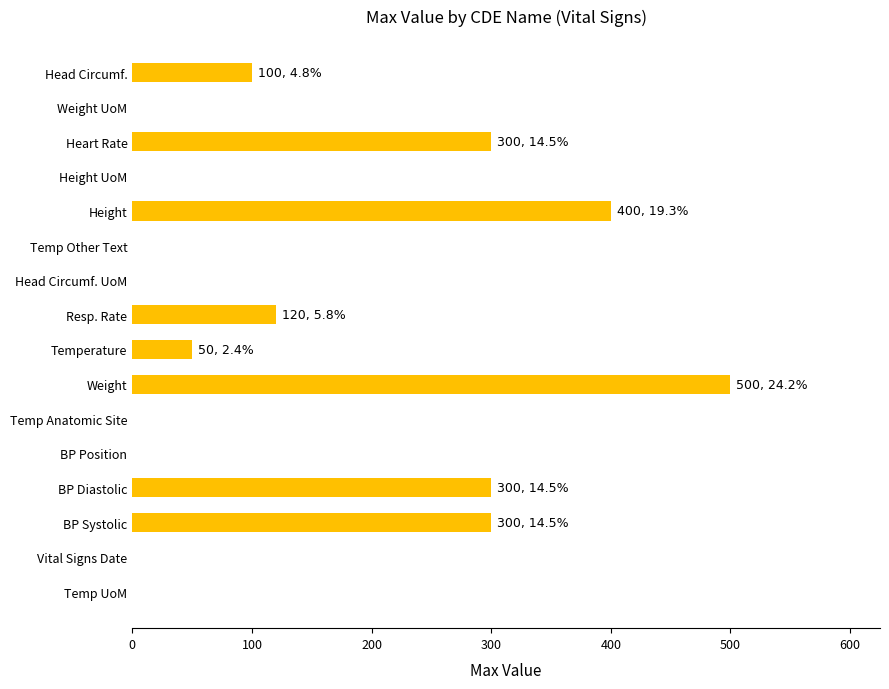

Are the bars horizontal?

Yes